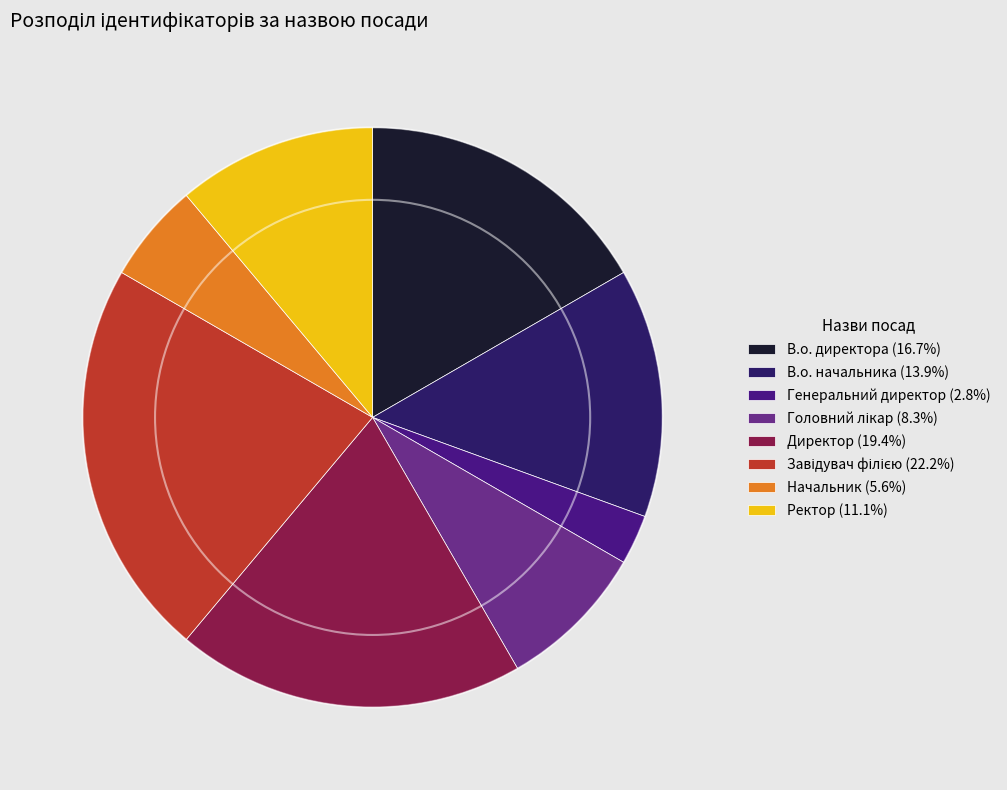

Does any single category account for the majority?

No